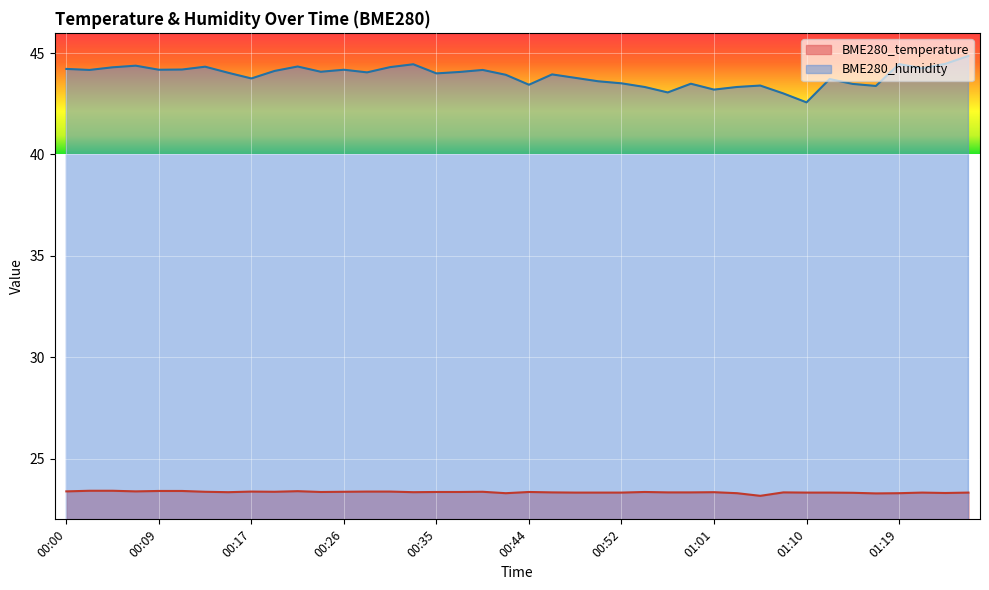

The value of BME280_temperature at 00:33 is 23.3. True or false?

True